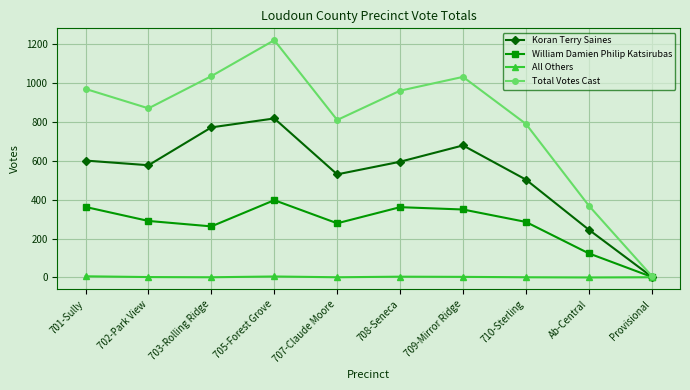

Is it true that Koran Terry Saines equals 1193 at 709-Mirror Ridge?

False